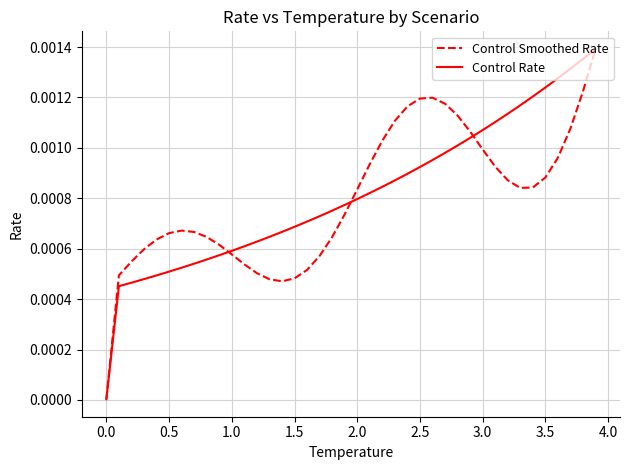

What are all the series names shown in the legend?

Control Smoothed Rate, Control Rate